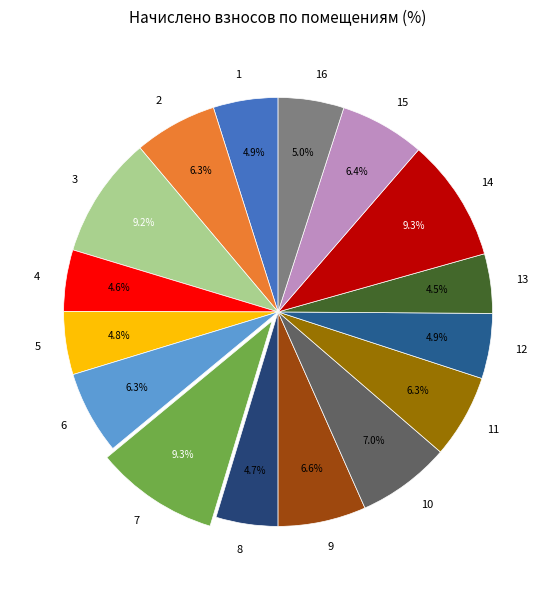

Is there any slice that represents more than half of the pie?

No